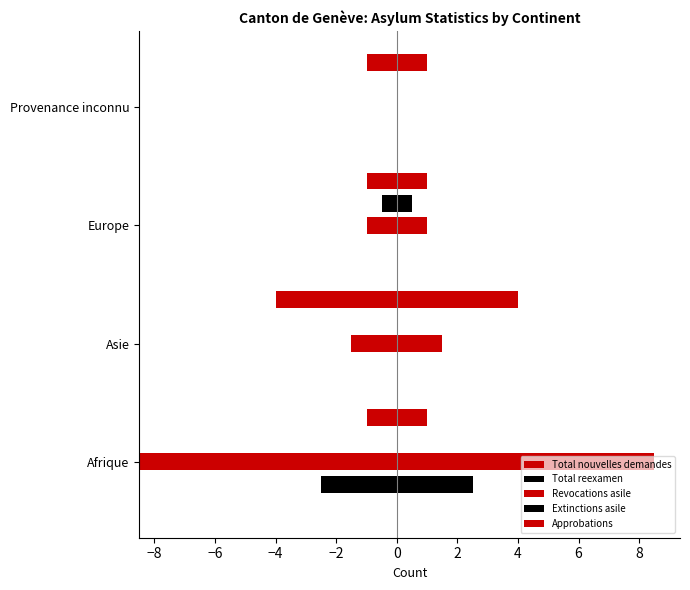

At −4, list the series in order from smallest to largest.

Total reexamen, Revocations asile, Extinctions asile, Total nouvelles demandes, Approbations